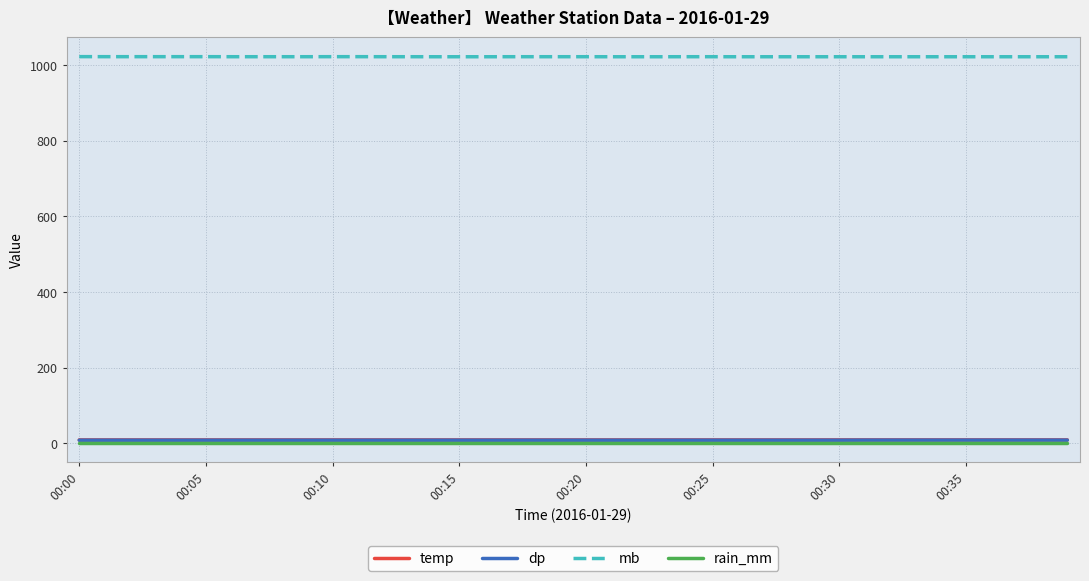

True or false: mb and temp cross at least once.

False